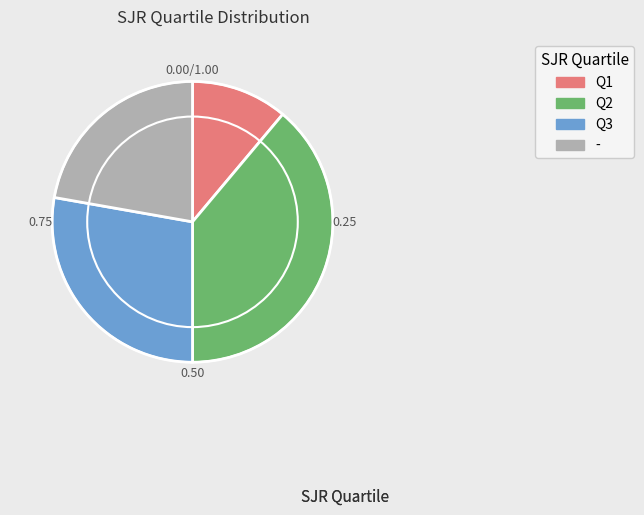

Which category has the smallest portion of the pie?

Q1